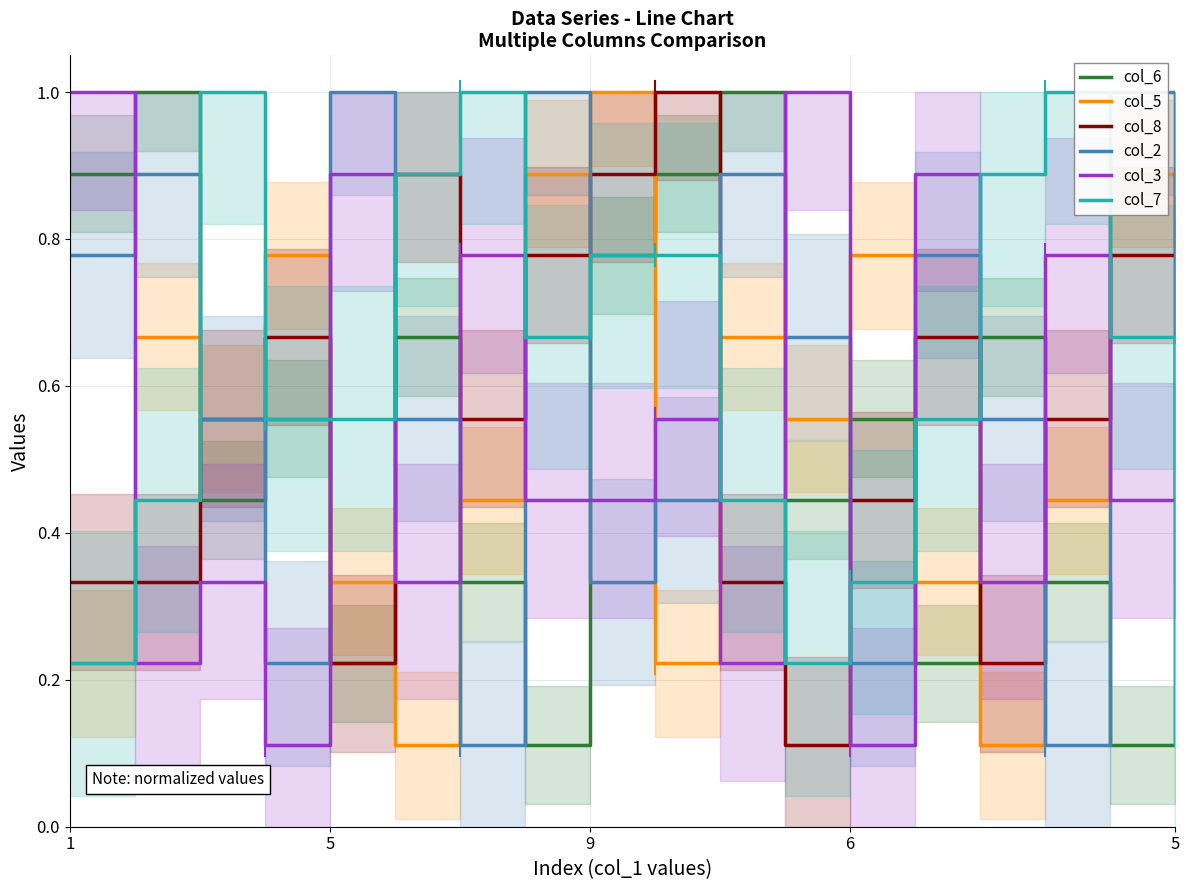

What is the average value of the col_8 series?

0.6